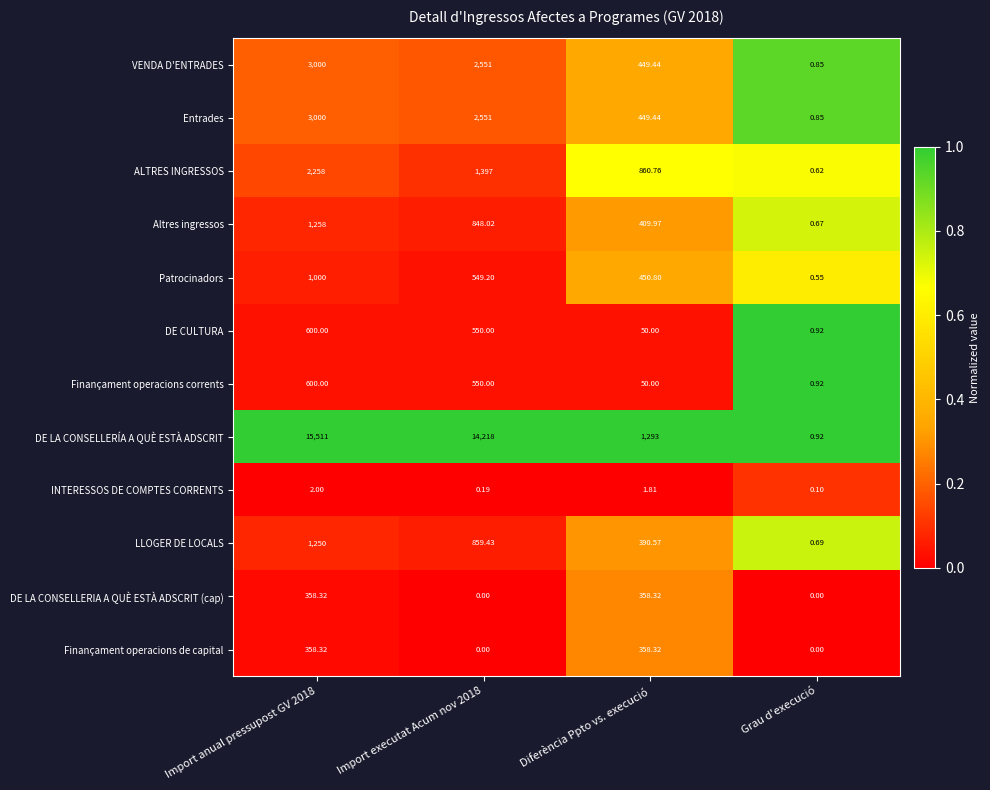

Which series has the widest spread of values?

DE LA CONSELLERÍA A QUÈ ESTÀ ADSCRIT